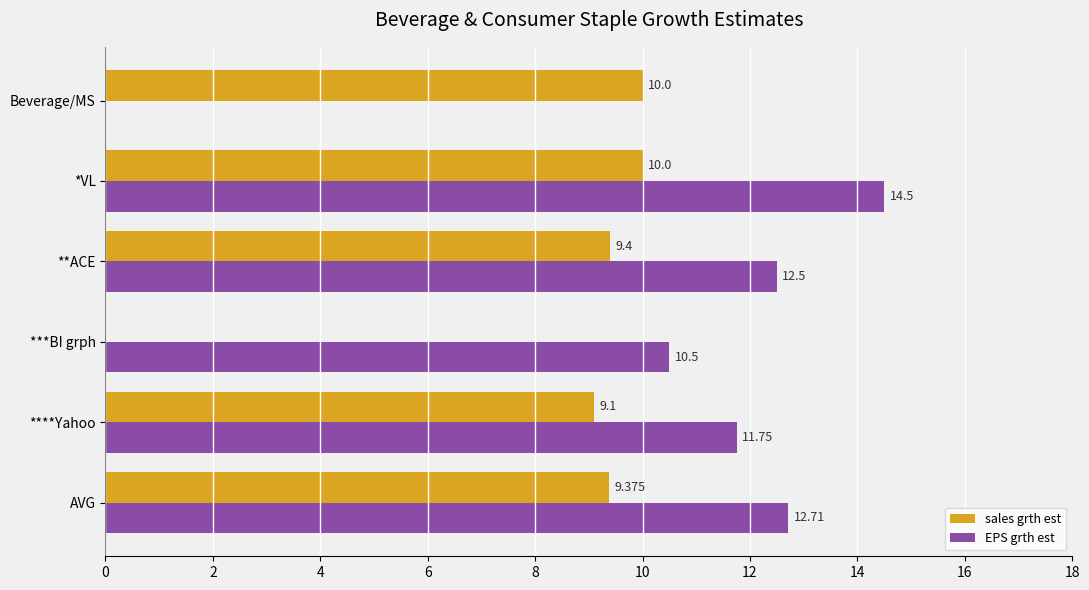

At which category is the sum across all series the highest?

*VL